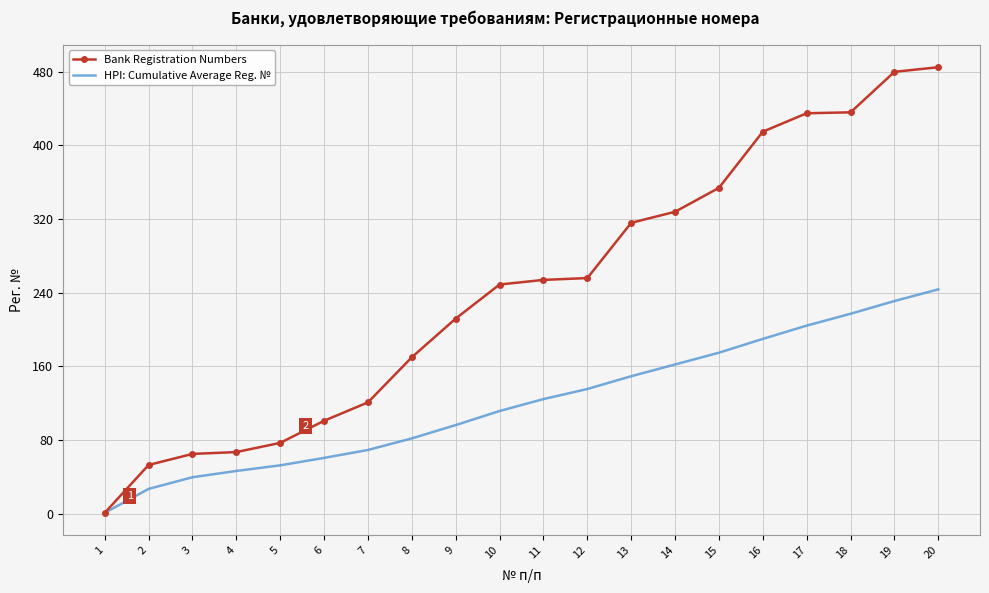

List the series in order of their peak value, highest first.

Bank Registration Numbers, HPI: Cumulative Average Reg. №